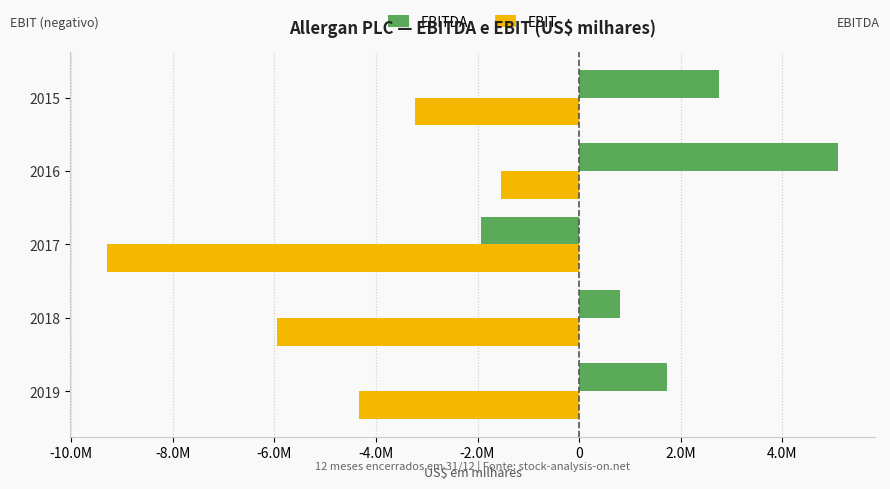

What are all the series names shown in the legend?

EBITDA, EBIT